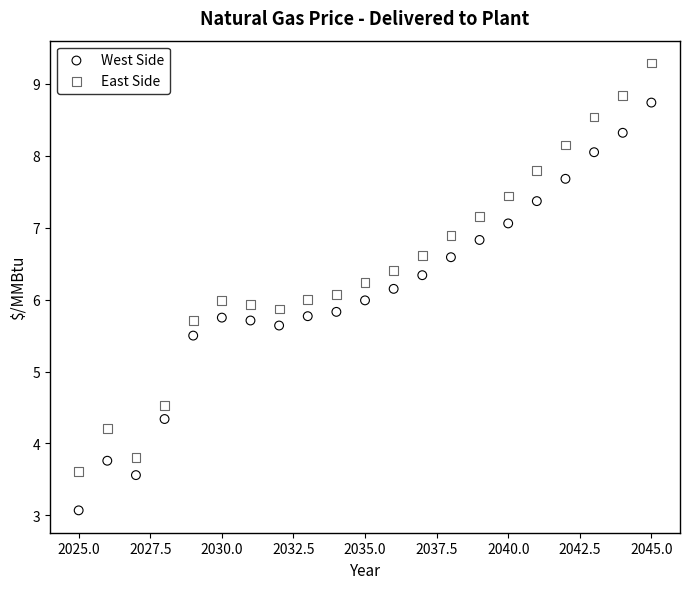

Which series has the widest spread of Y values?

East Side